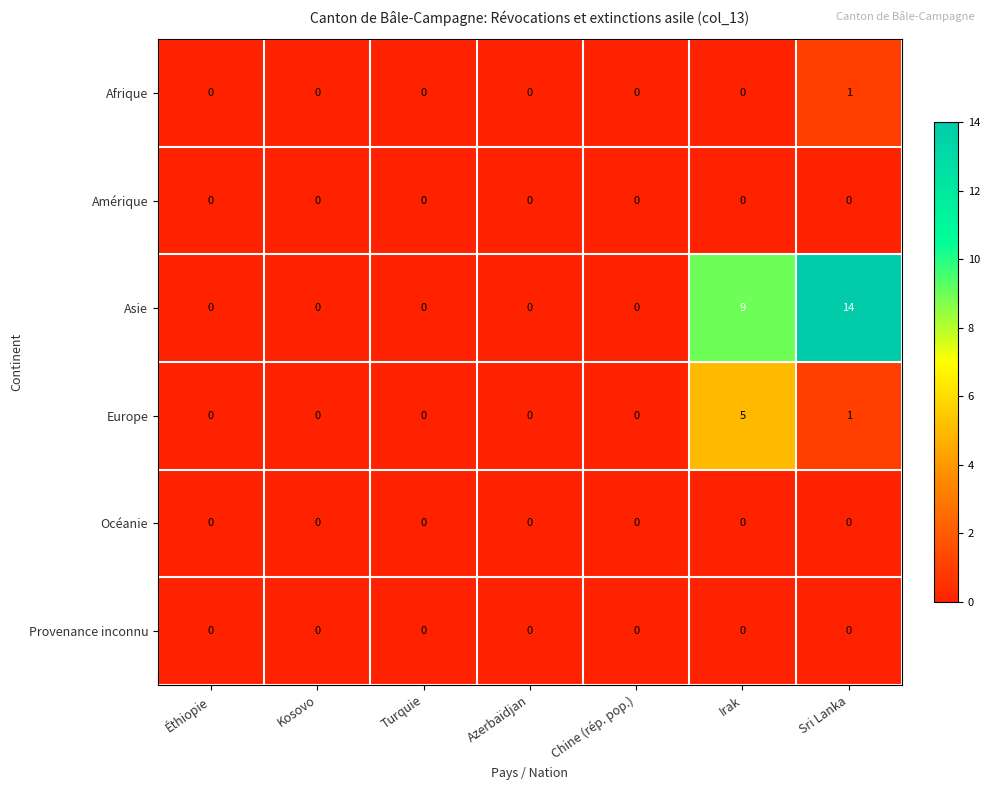

Which category has the highest value across all series?

Sri Lanka